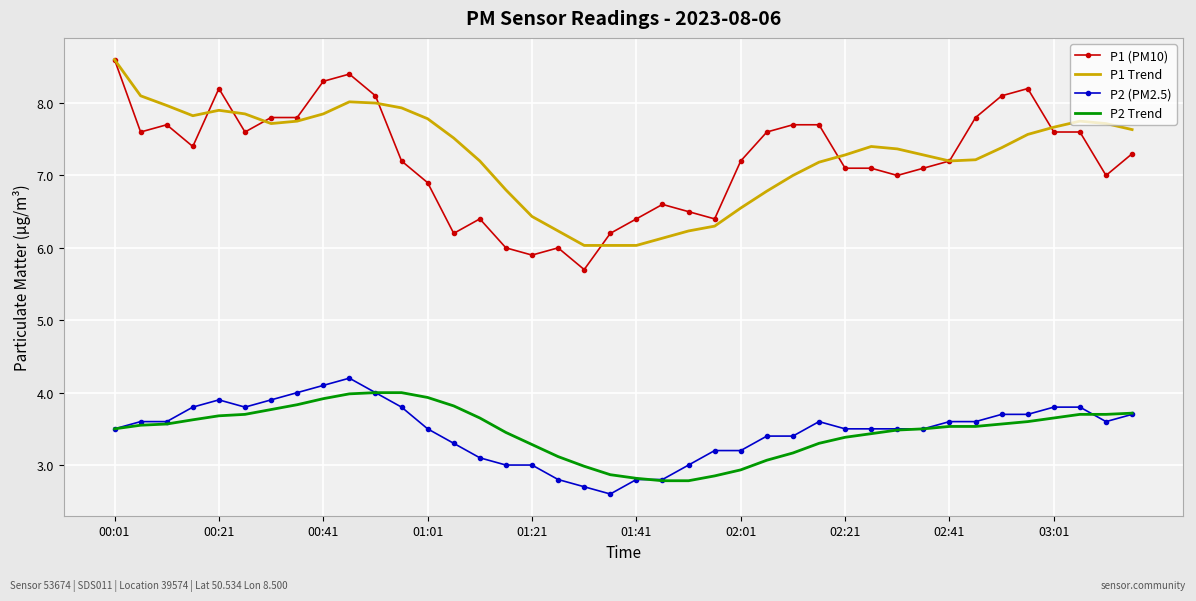

What is the difference between the maximum and second lowest values in the P1 (PM10) series?

2.7